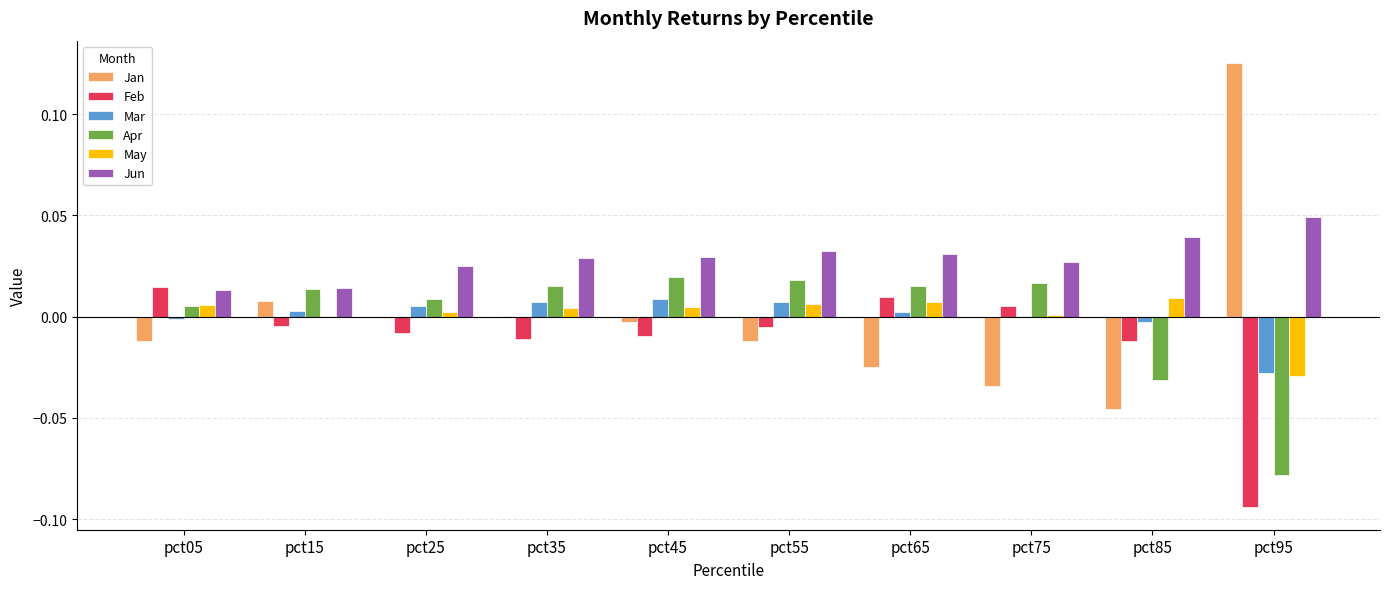

At which category does the chart reach its peak across all series?

pct95